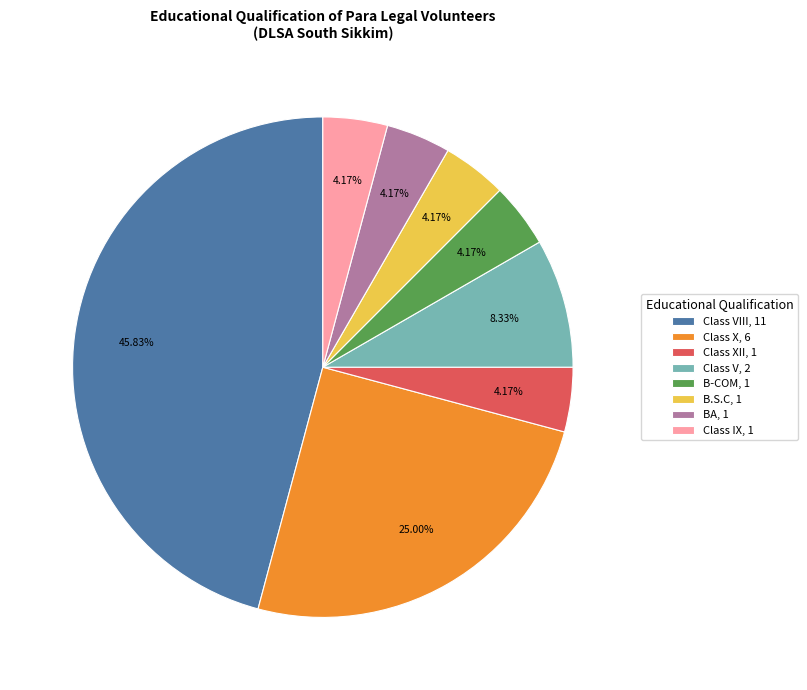

To the nearest percent, what is the difference between the largest and smallest slice percentages?

42%